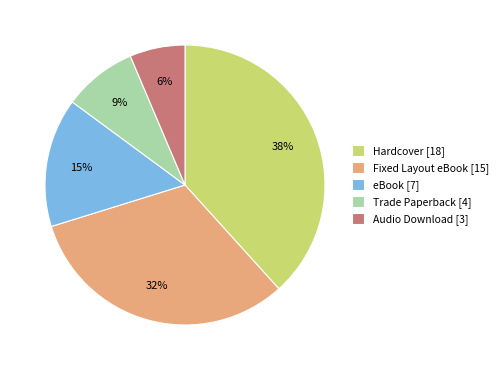

Does eBook account for over 50% of the chart?

No